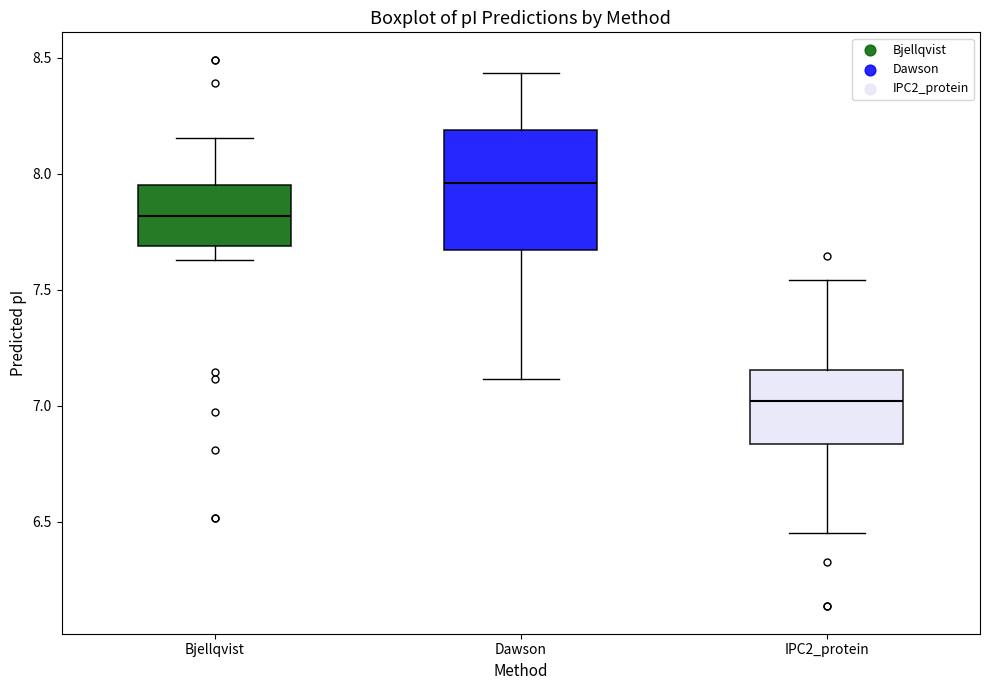

Which box's median line is the highest?

Dawson